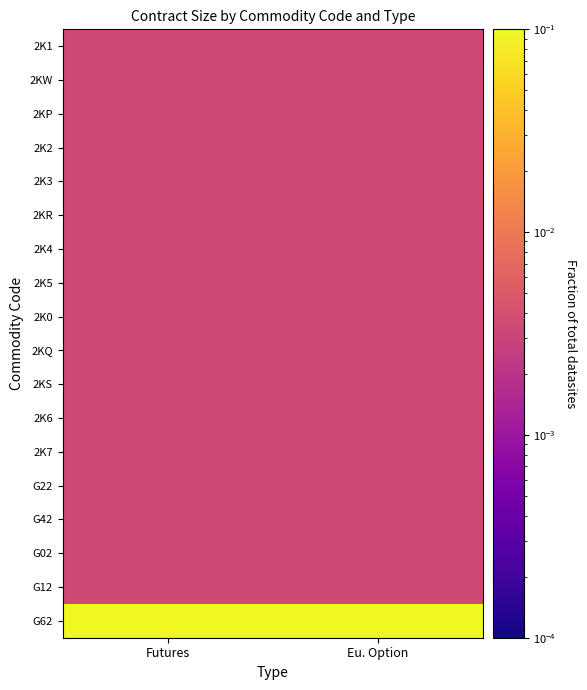

Which has a higher value, Futures or Eu. Option?

Futures